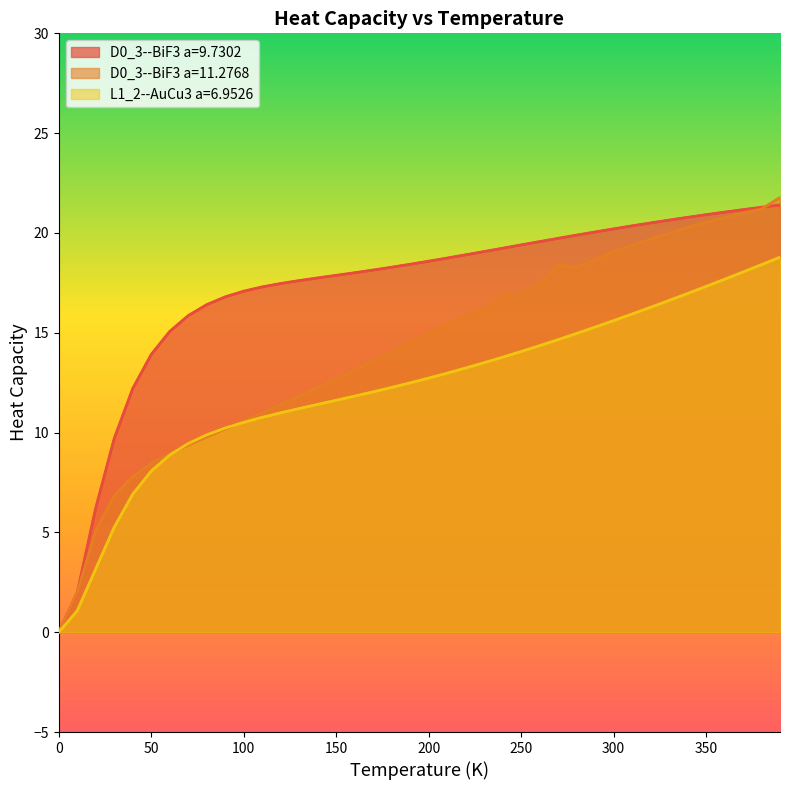

At which label is D0_3--BiF3 a=9.7302 closest to 10?

30.0